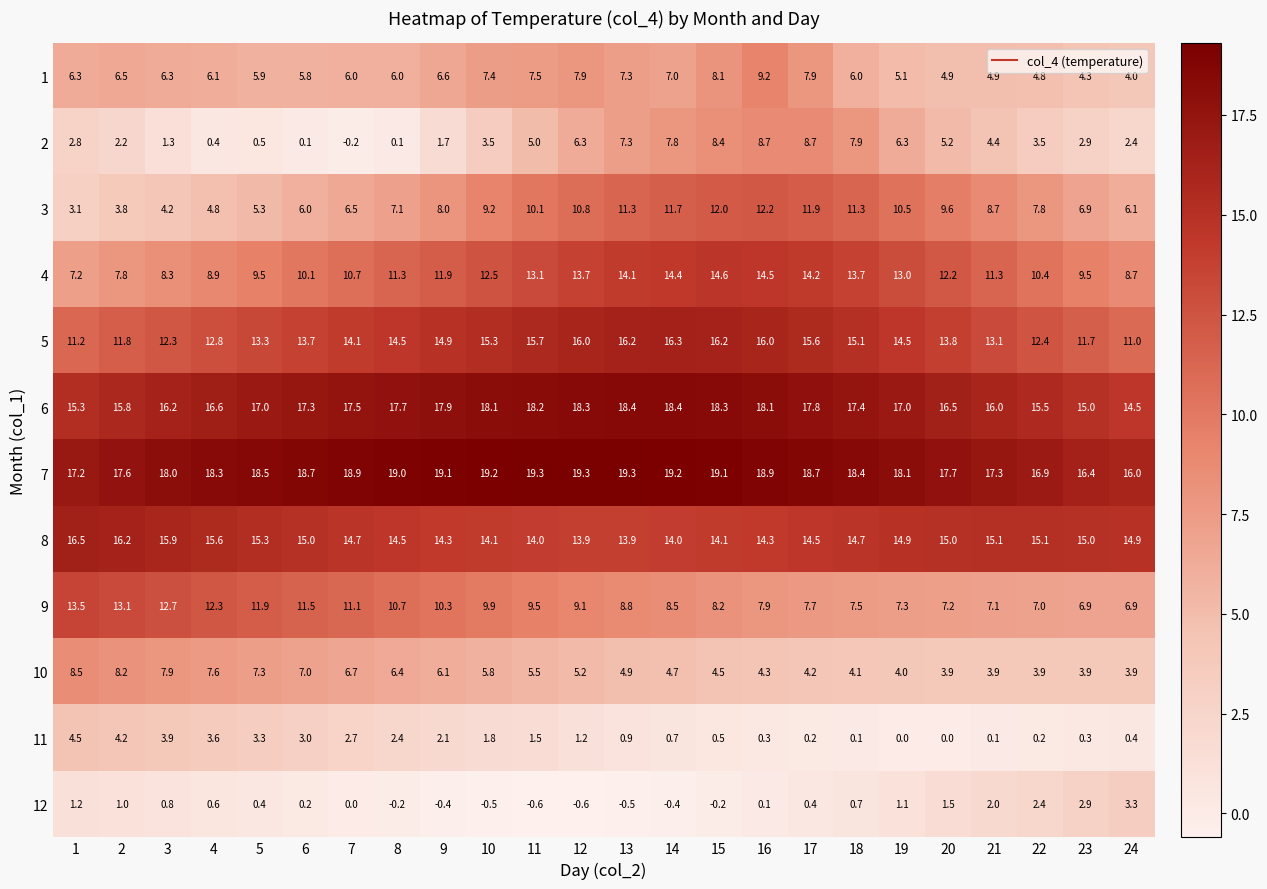

How many series are shown in this chart?

12